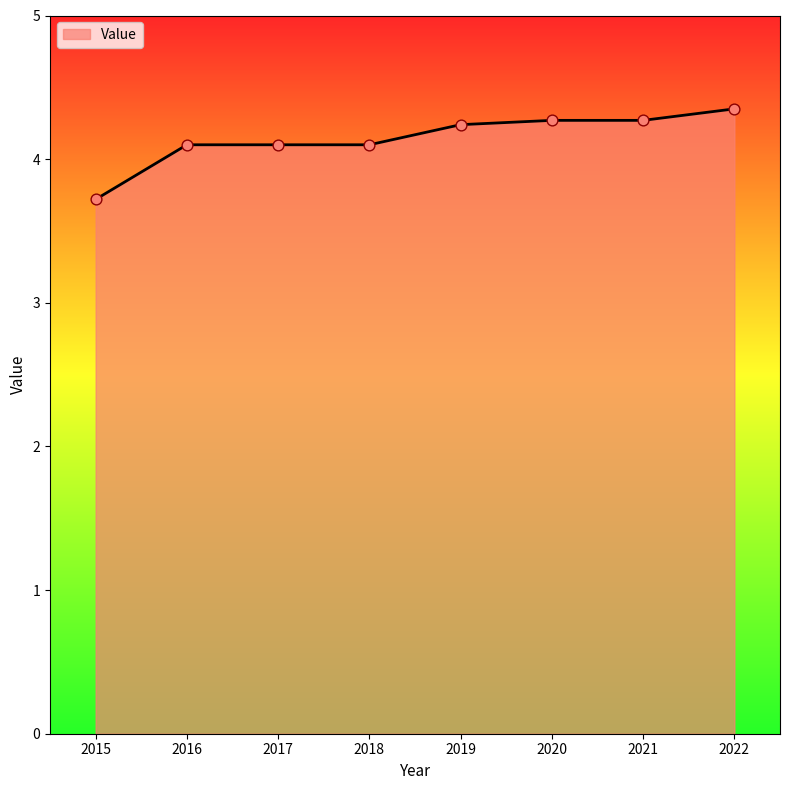

What is the change in value from 2016 to 2020?

+0.2